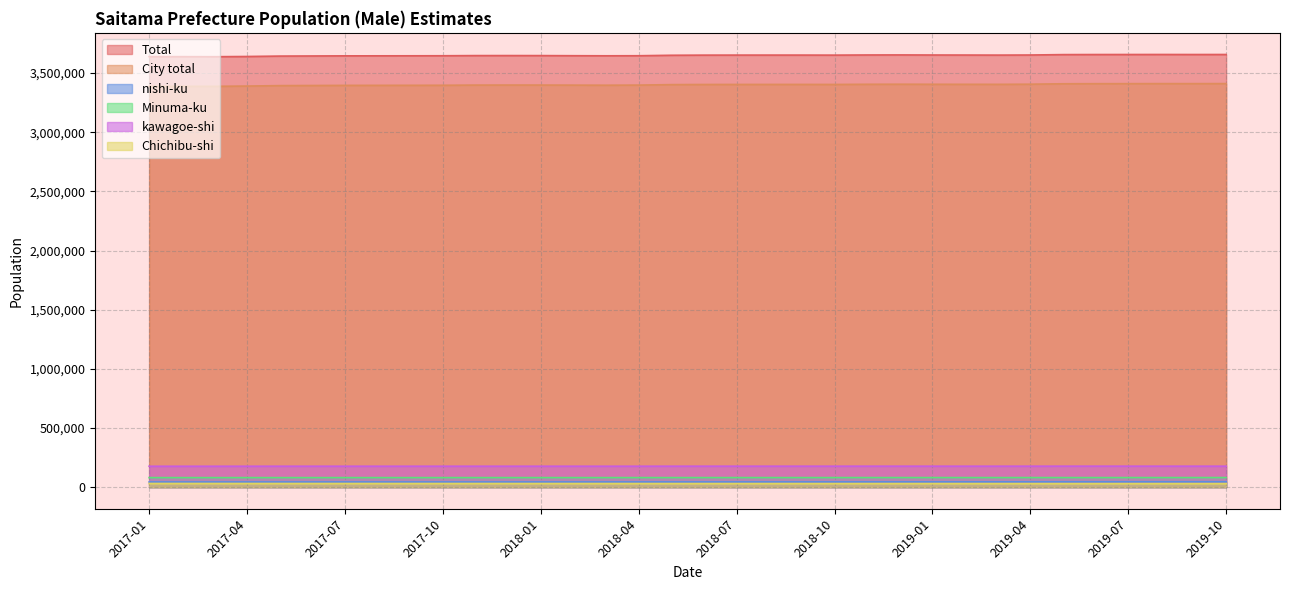

What is the total value across all series at 2018-05?

7383717